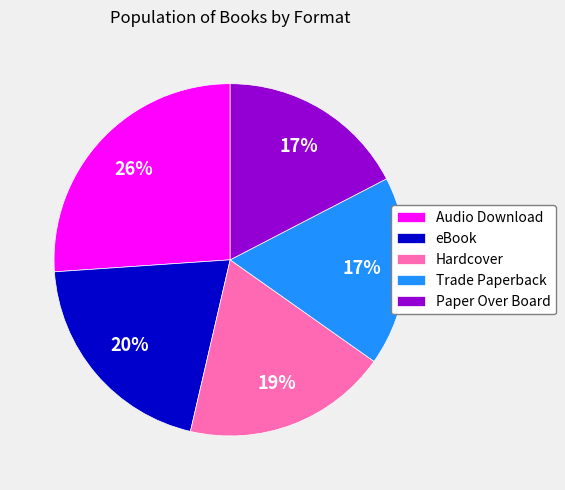

How many segments does this pie chart have?

5